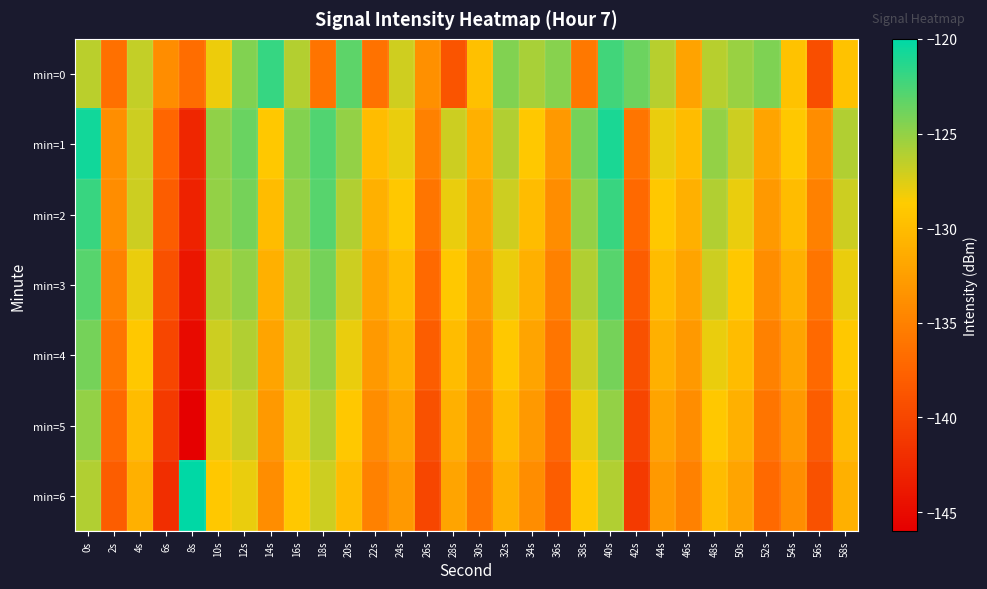

Reading left to right, what are all the values shown in this chart?

min=0: 0s=-126.3	2s=-136.4	4s=-126.6	6s=-133.9	8s=-136.8	10s=-128.1	12s=-124.4	14s=-121.9	16s=-126.2	18s=-136.1	20s=-123.1	22s=-136.3	24s=-127.0	26s=-133.7	28s=-138.8	30s=-129.7	32s=-124.4	34s=-125.8	36s=-124.7	38s=-135.8	40s=-122.3	42s=-123.7	44s=-126.2	46s=-132.1	48s=-126.2	50s=-125.2	52s=-124.3	54s=-129.4	56s=-139.3	58s=-129.5
min=1: 0s=-120.7	2s=-133.8	4s=-126.9	6s=-137.3	8s=-142.6	10s=-124.9	12s=-123.6	14s=-129.0	16s=-124.6	18s=-122.7	20s=-125.0	22s=-130.0	24s=-128.0	26s=-135.0	28s=-127.0	30s=-131.0	32s=-126.0	34s=-129.0	36s=-133.0	38s=-124.0	40s=-121.0	42s=-136.0	44s=-128.0	46s=-130.0	48s=-125.0	50s=-127.0	52s=-132.0	54s=-129.0	56s=-134.0	58s=-126.0
min=2: 0s=-122.0	2s=-134.0	4s=-127.0	6s=-138.0	8s=-143.0	10s=-125.0	12s=-124.0	14s=-130.0	16s=-125.0	18s=-123.0	20s=-126.0	22s=-131.0	24s=-129.0	26s=-136.0	28s=-128.0	30s=-132.0	32s=-127.0	34s=-130.0	36s=-134.0	38s=-125.0	40s=-122.0	42s=-137.0	44s=-129.0	46s=-131.0	48s=-126.0	50s=-128.0	52s=-133.0	54s=-130.0	56s=-135.0	58s=-127.0
min=3: 0s=-123.0	2s=-135.0	4s=-128.0	6s=-139.0	8s=-144.0	10s=-126.0	12s=-125.0	14s=-131.0	16s=-126.0	18s=-124.0	20s=-127.0	22s=-132.0	24s=-130.0	26s=-137.0	28s=-129.0	30s=-133.0	32s=-128.0	34s=-131.0	36s=-135.0	38s=-126.0	40s=-123.0	42s=-138.0	44s=-130.0	46s=-132.0	48s=-127.0	50s=-129.0	52s=-134.0	54s=-131.0	56s=-136.0	58s=-128.0
min=4: 0s=-124.0	2s=-136.0	4s=-129.0	6s=-140.0	8s=-145.0	10s=-127.0	12s=-126.0	14s=-132.0	16s=-127.0	18s=-125.0	20s=-128.0	22s=-133.0	24s=-131.0	26s=-138.0	28s=-130.0	30s=-134.0	32s=-129.0	34s=-132.0	36s=-136.0	38s=-127.0	40s=-124.0	42s=-139.0	44s=-131.0	46s=-133.0	48s=-128.0	50s=-130.0	52s=-135.0	54s=-132.0	56s=-137.0	58s=-129.0
min=5: 0s=-125.0	2s=-137.0	4s=-130.0	6s=-141.0	8s=-146.0	10s=-128.0	12s=-127.0	14s=-133.0	16s=-128.0	18s=-126.0	20s=-129.0	22s=-134.0	24s=-132.0	26s=-139.0	28s=-131.0	30s=-135.0	32s=-130.0	34s=-133.0	36s=-137.0	38s=-128.0	40s=-125.0	42s=-140.0	44s=-132.0	46s=-134.0	48s=-129.0	50s=-131.0	52s=-136.0	54s=-133.0	56s=-138.0	58s=-130.0
min=6: 0s=-126.0	2s=-138.0	4s=-131.0	6s=-142.0	8s=-120.0	10s=-129.0	12s=-128.0	14s=-134.0	16s=-129.0	18s=-127.0	20s=-130.0	22s=-135.0	24s=-133.0	26s=-140.0	28s=-132.0	30s=-136.0	32s=-131.0	34s=-134.0	36s=-138.0	38s=-129.0	40s=-126.0	42s=-141.0	44s=-133.0	46s=-135.0	48s=-130.0	50s=-132.0	52s=-137.0	54s=-134.0	56s=-139.0	58s=-131.0